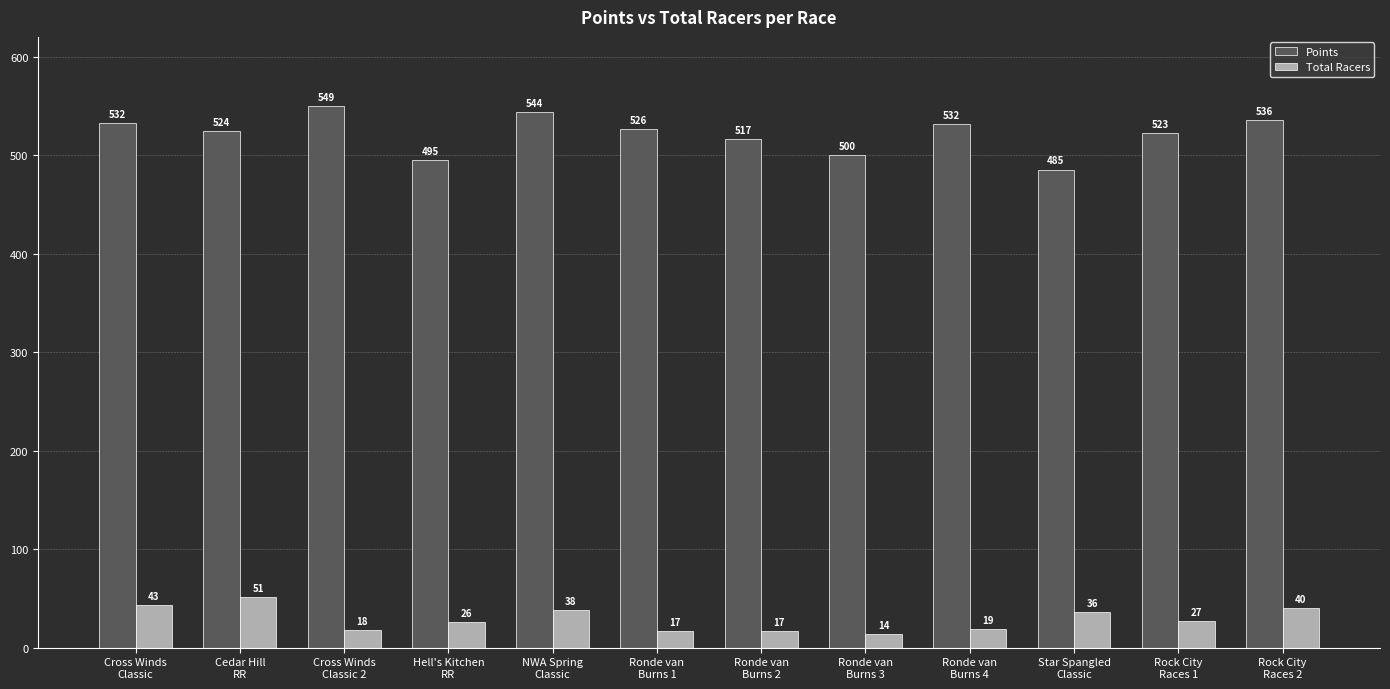

Is it true that Total Racers equals 14.0 at Ronde van
Burns 3?

True